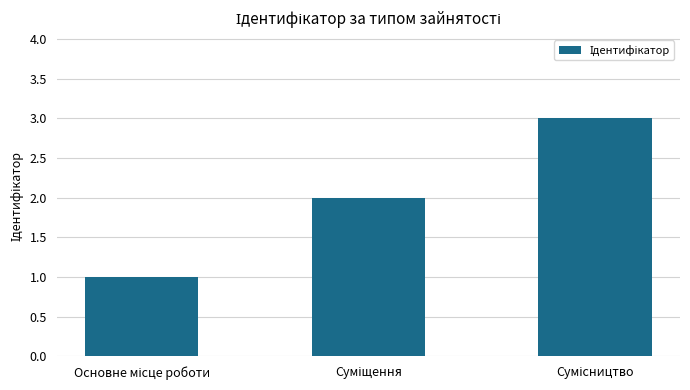

What is the sum of all values?

6